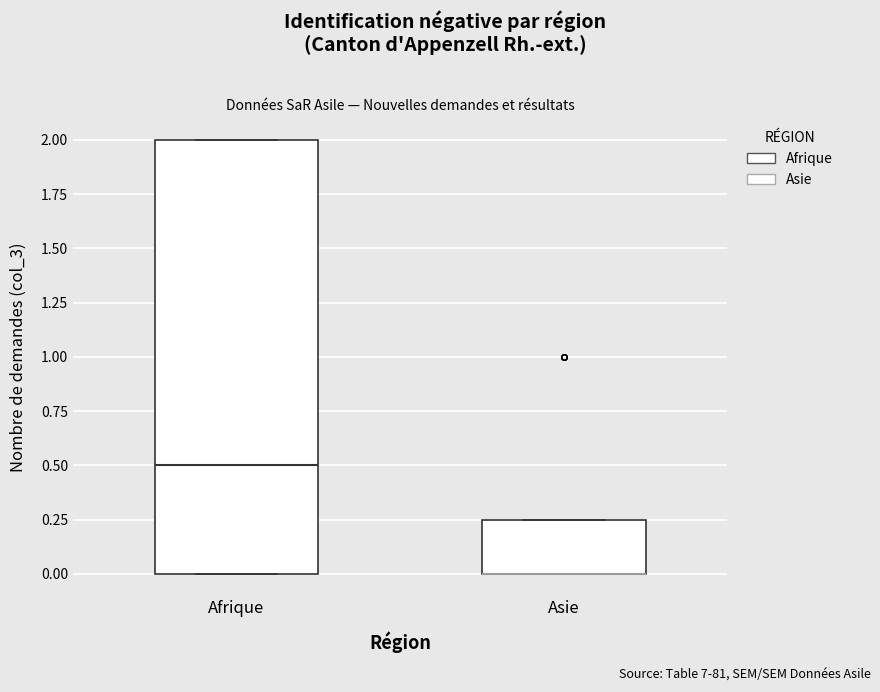

Reading left to right, transcribe this box plot: for each box, give where its median line is, the range the box spans, and where its two whiskers end, as read against the y-axis. The values are not printed on the chart, so give them approximately, as read against the axis.

Afrique: median 0.50, box 0.00 to 2.00, whiskers 0.00 to 2.00
Asie: median 0.00 (drawn on the box's lower edge), box 0.00 to 0.25, whiskers 0.00 to 0.25